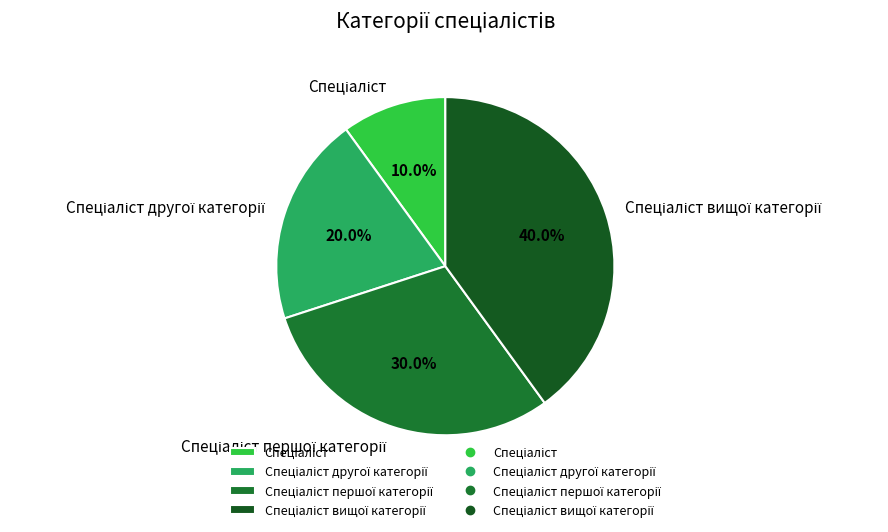

Does any single category account for the majority?

No